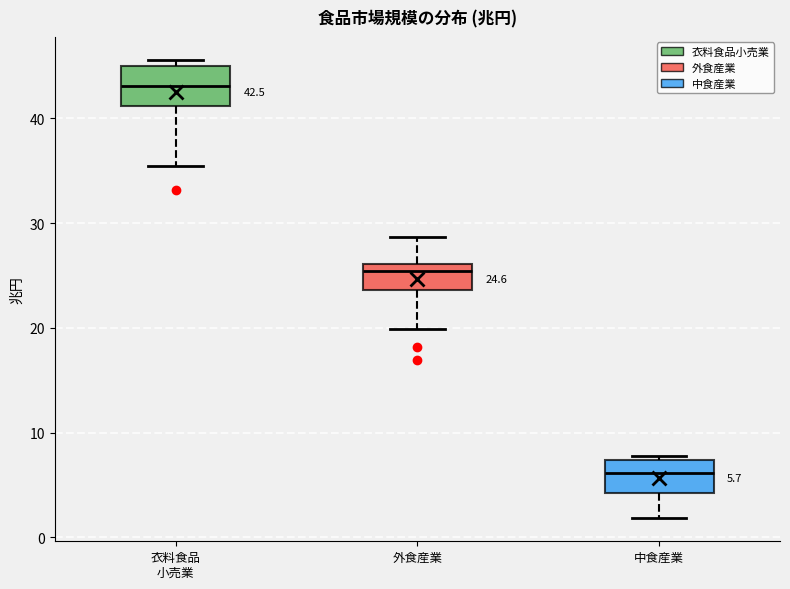

Which box has the lowest median line?

中食産業